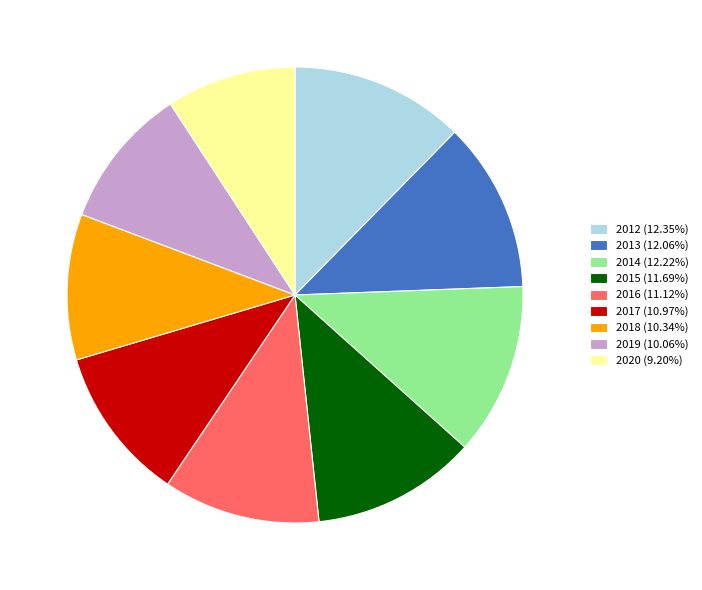

Is there a majority slice in this chart?

No